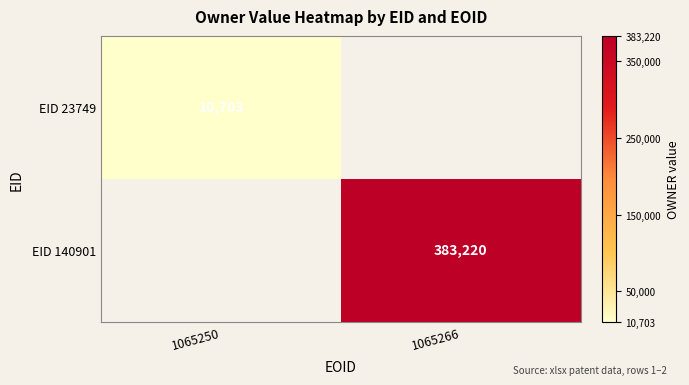

The EID 140901 series shows 383220 at 1065266. True or false?

True